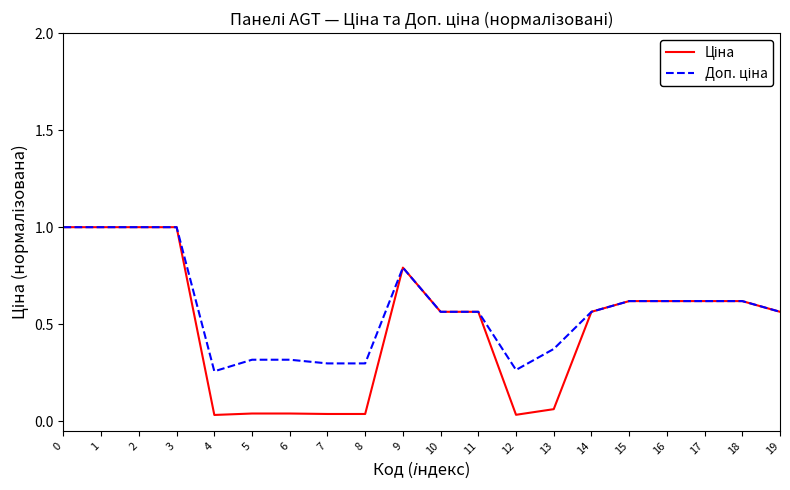

What is the total value across all series at 19?

1.1